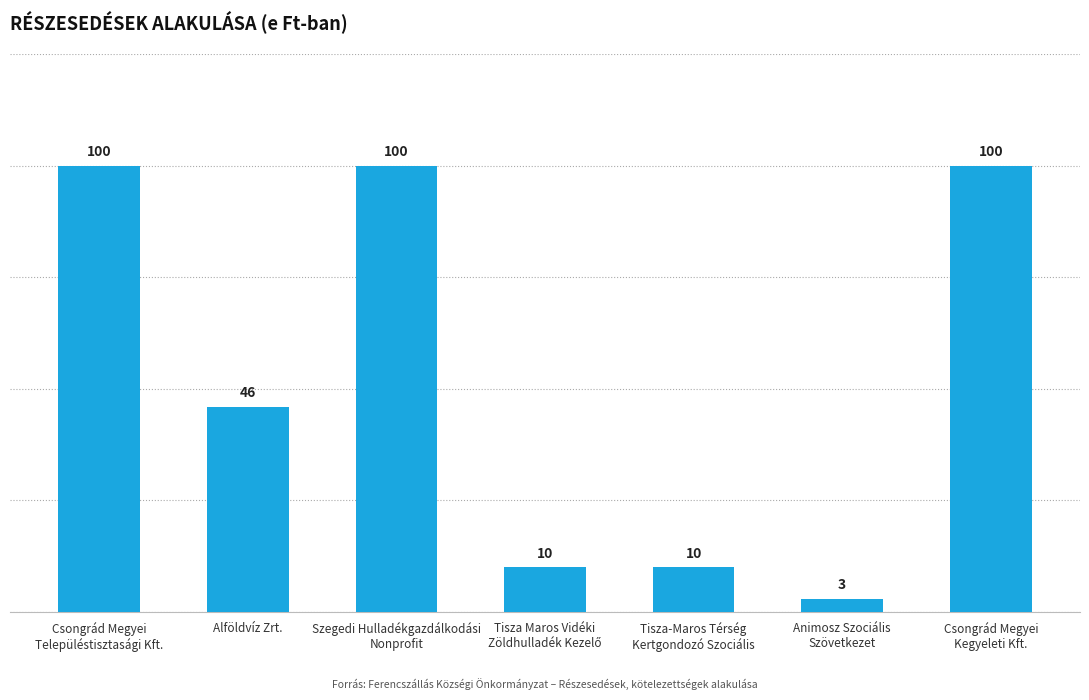

Where is the data nearest to the value 51?

Alföldvíz Zrt.